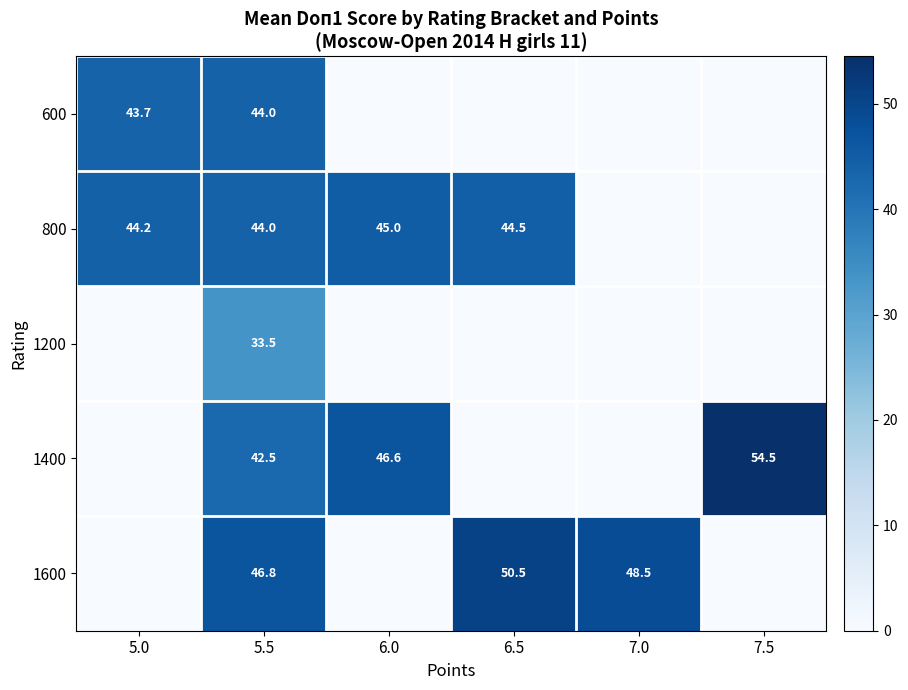

What is the difference between the highest and lowest values at 5.5?

13.3